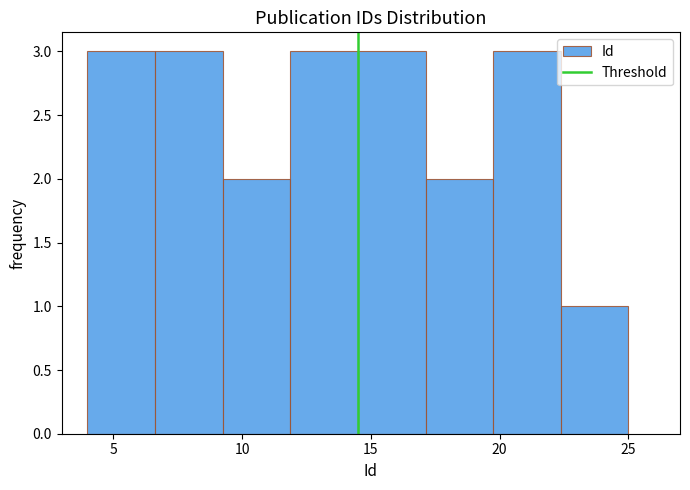

Reading left to right, transcribe this chart: for each bar, give the range it covers on the x-axis and its height. Neither the bar edges nor the heights are printed on the chart, so give them approximately, as read against the axes.

4.0 to 6.5: 3
6.5 to 9.5: 3
9.5 to 12.0: 2
12.0 to 14.5: 3
14.5 to 17.0: 3
17.0 to 20.0: 2
20.0 to 22.5: 3
22.5 to 25.0: 1